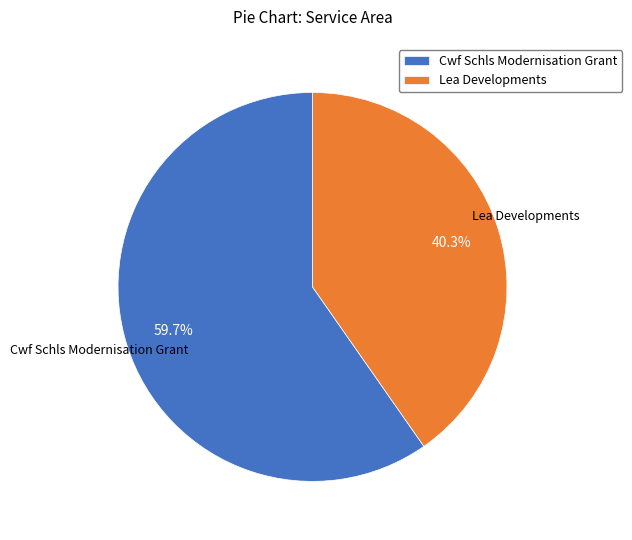

What is the smallest slice in the pie chart?

Lea Developments